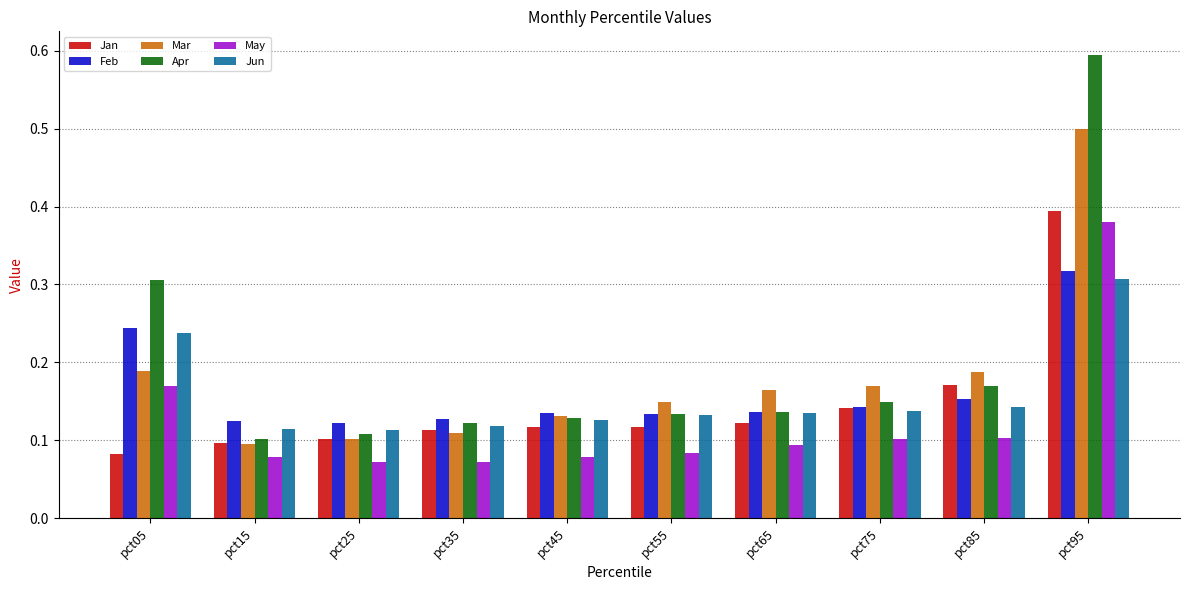

What is the sum of all Jun values?

1.6